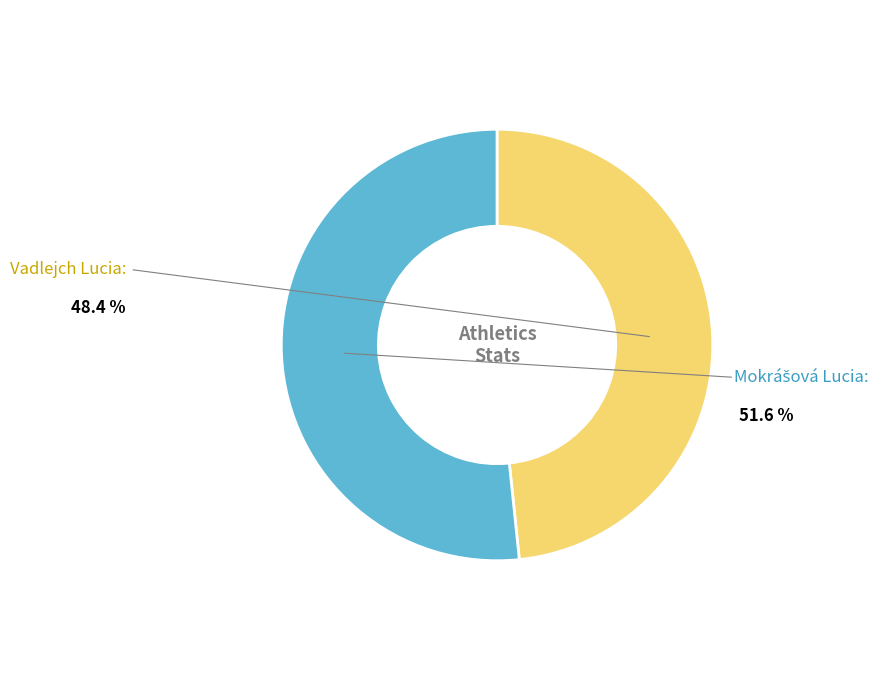

Which slice is the largest?

Mokrášová Lucia